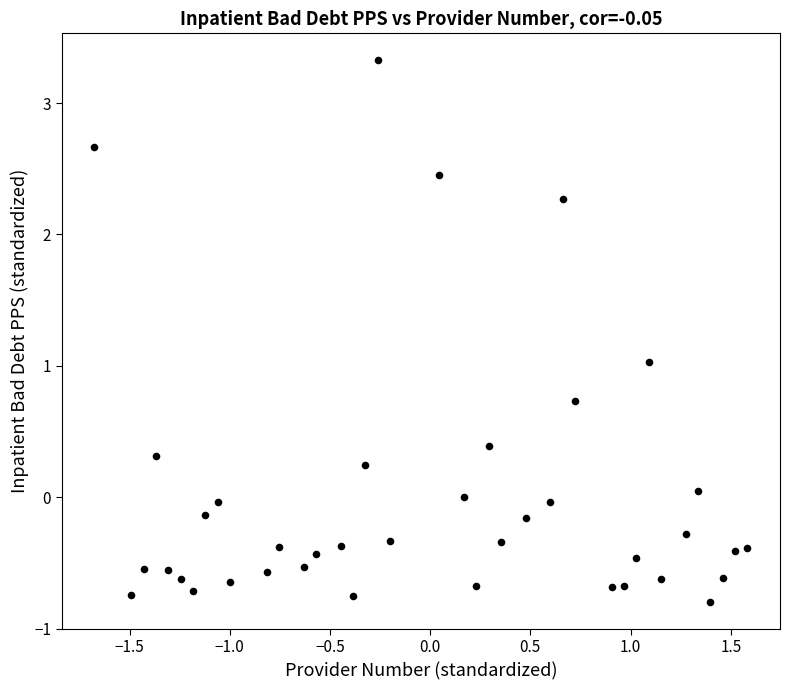

What is the range of X values (max minus min)?

3.3